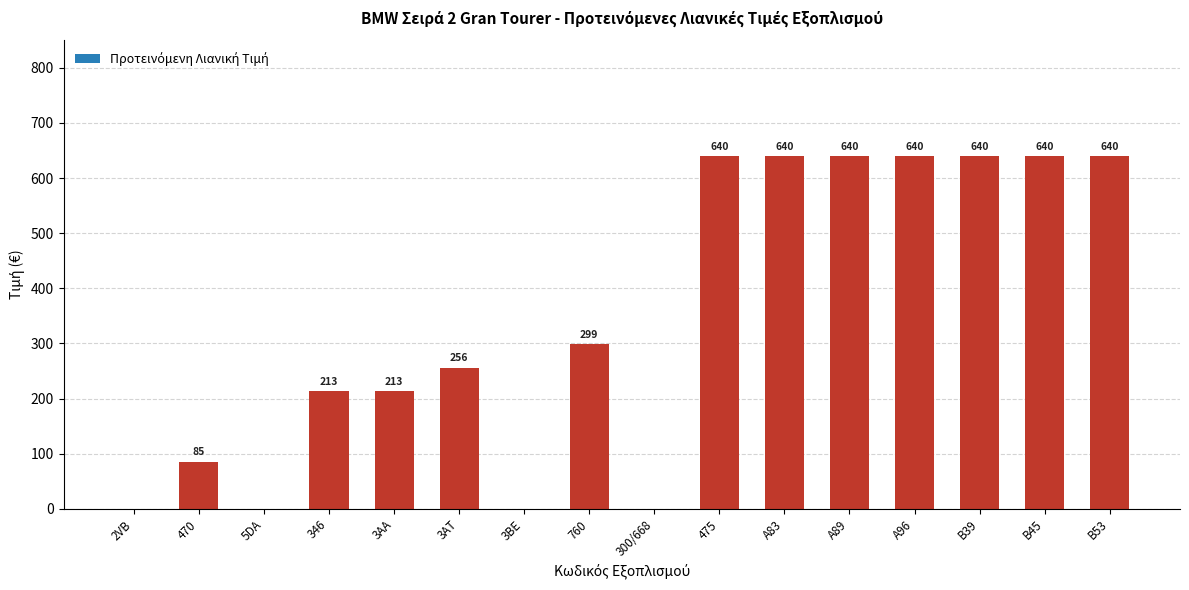

Where is the data nearest to the value 319?

760